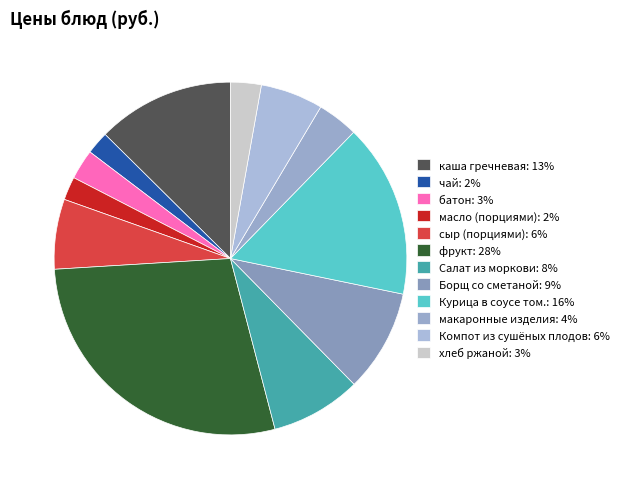

To the nearest percent, what is the difference between the largest and smallest slice percentages?

26%